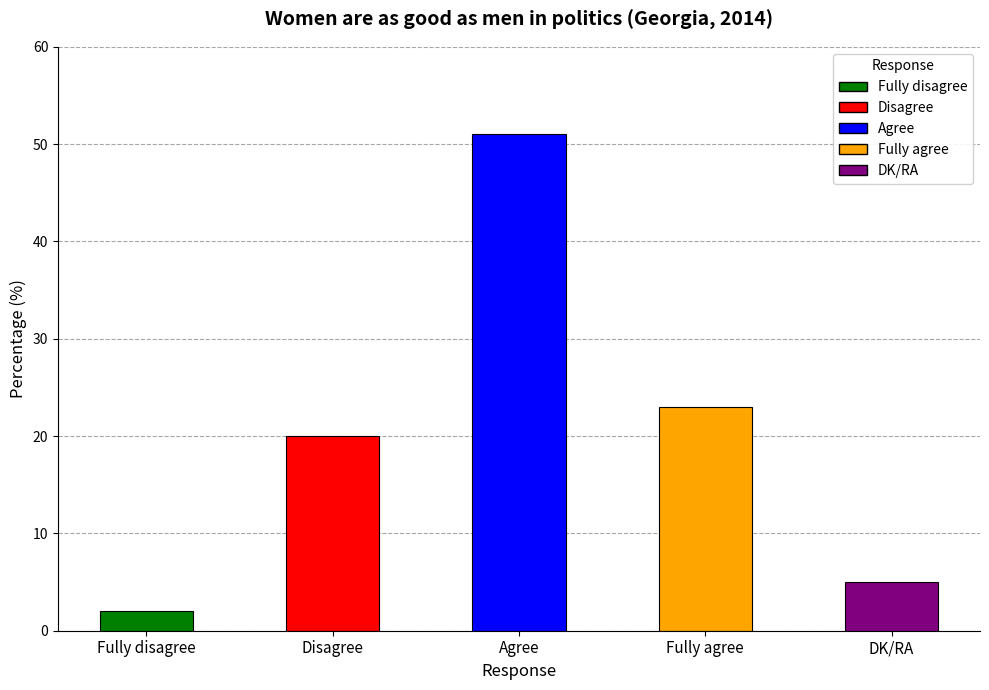

How many categories are shown in the chart?

5